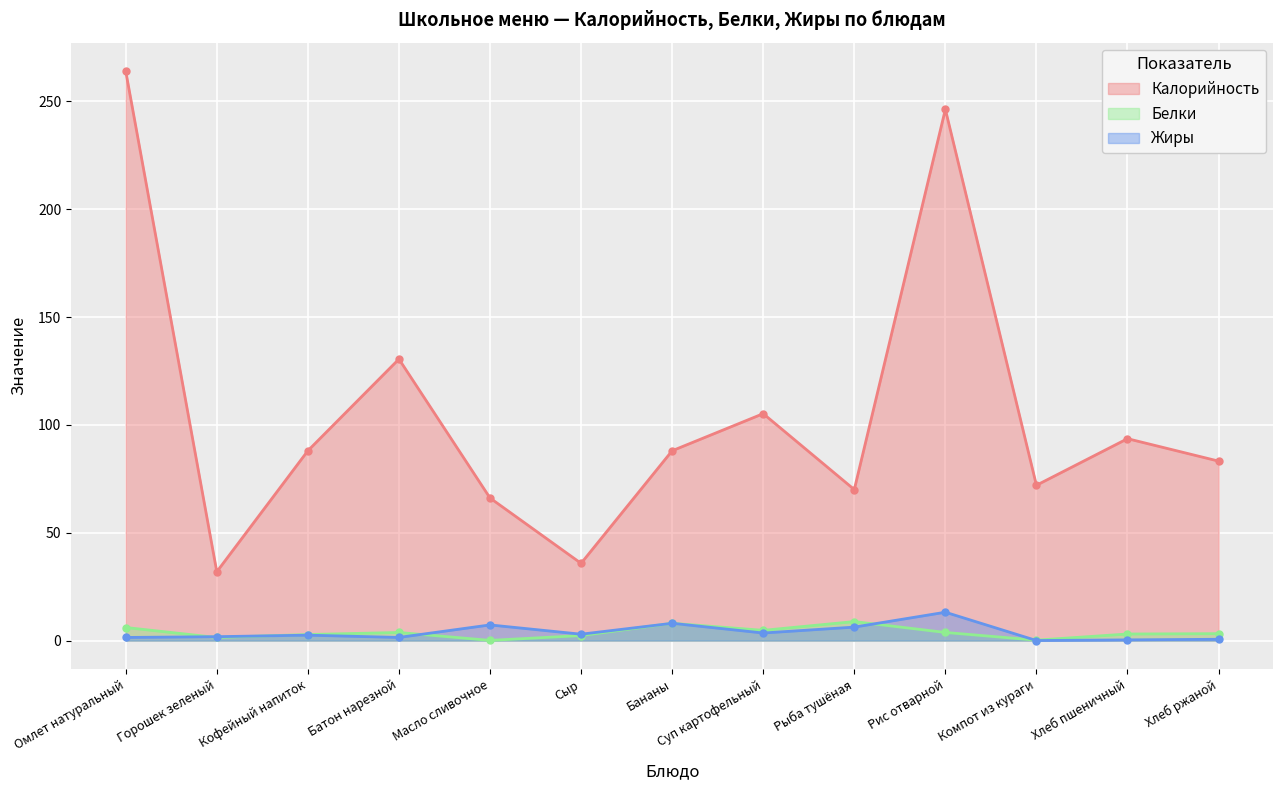

Which has a higher value, Масло сливочное or Хлеб пшеничный?

Хлеб пшеничный